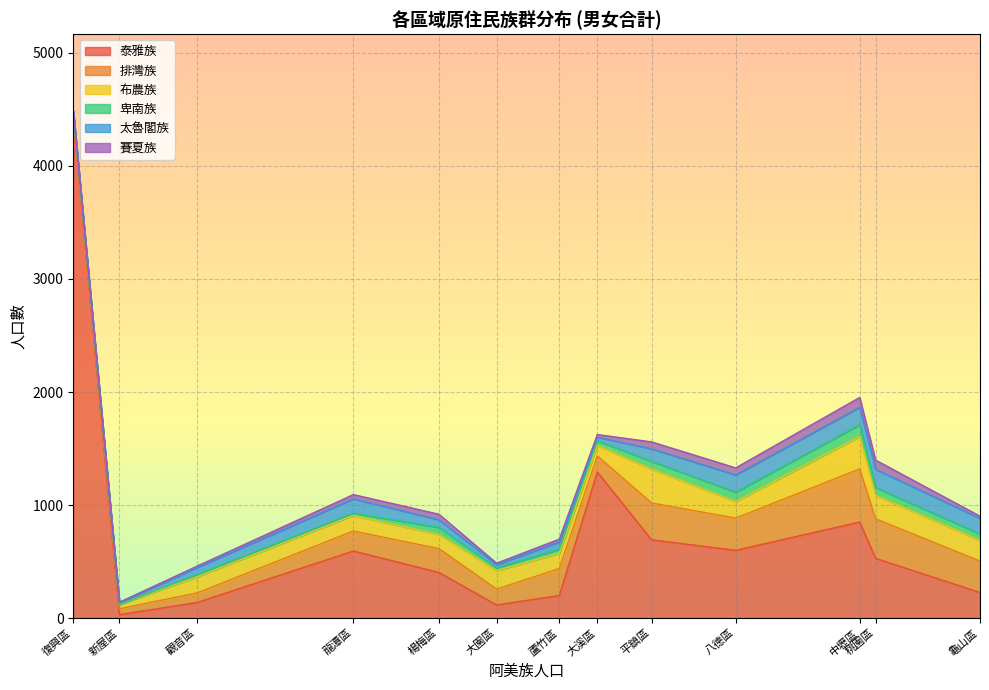

What is the sum of all 卑南族 values?

583